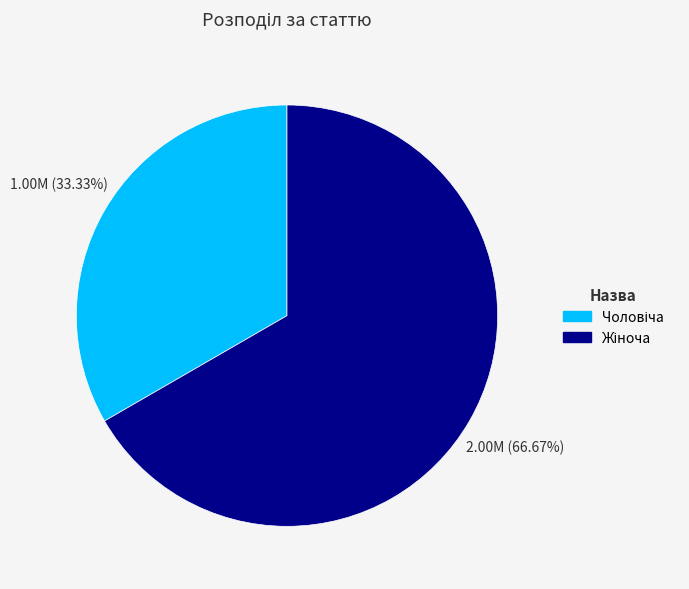

Count the number of slices in the pie.

2